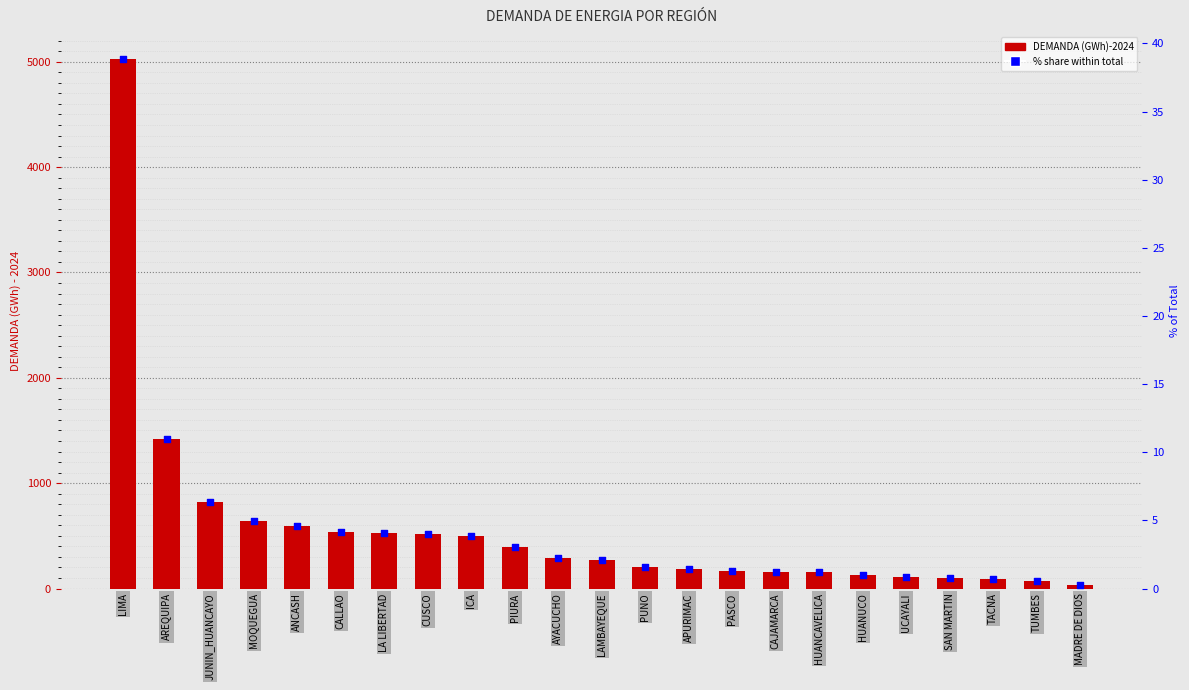

Which series has the largest total across all categories?

DEMANDA (GWh)-2024